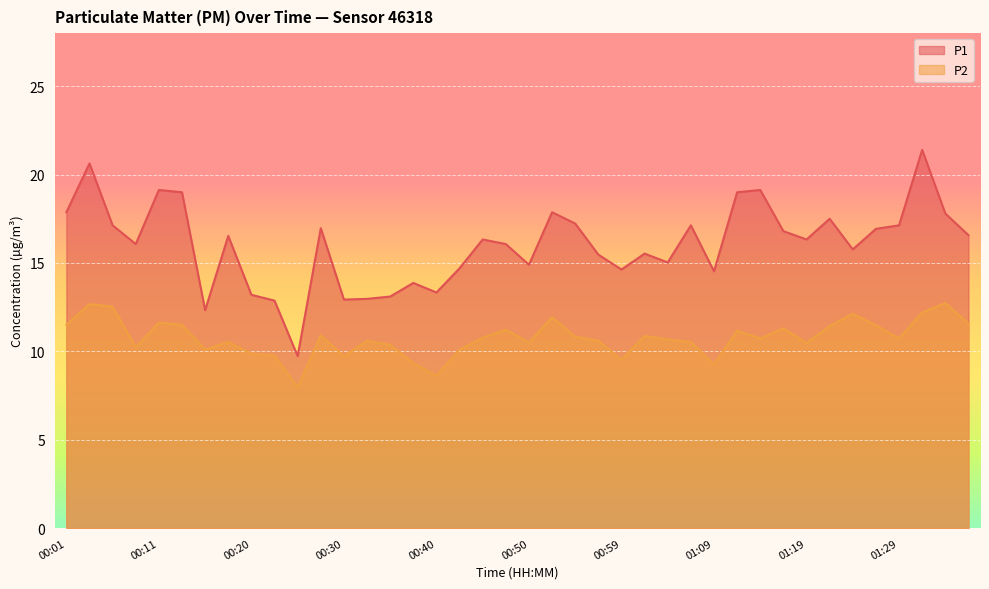

What are all the series names shown in the legend?

P1, P2